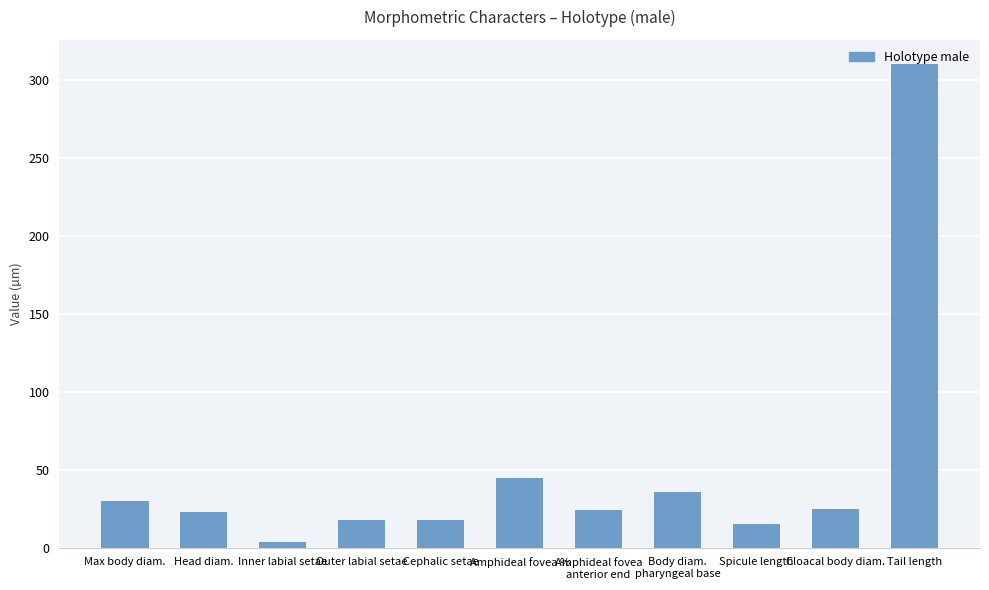

What is the ratio of the value at Max body diam. to the value at Head diam.?

1.3